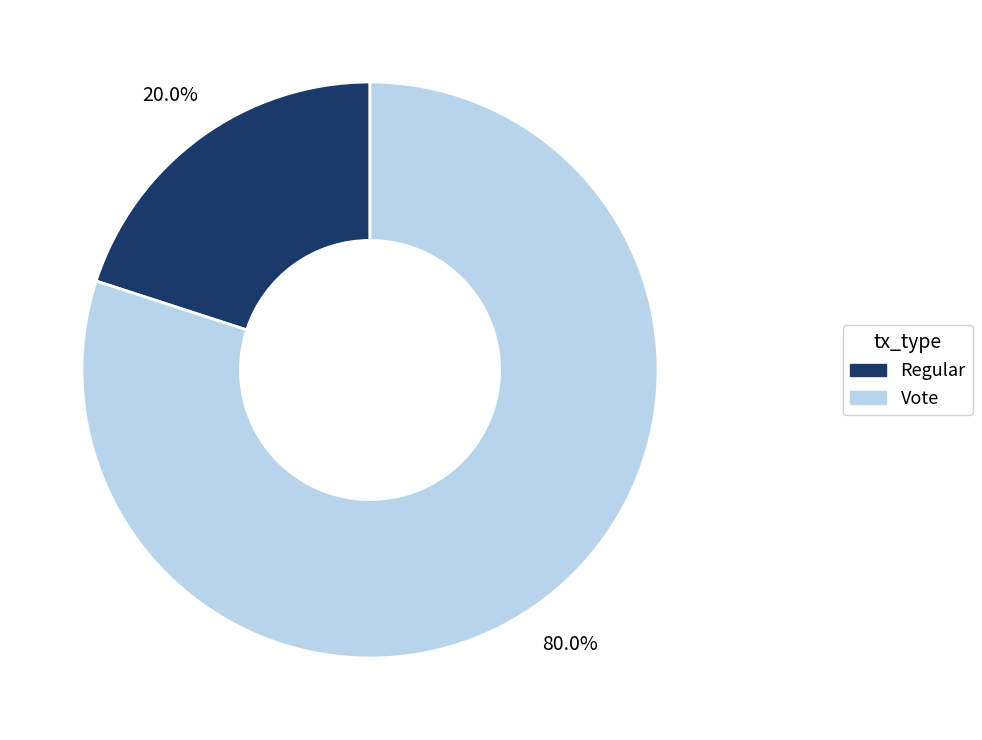

To the nearest percent, what is the difference between the largest and smallest slice percentages?

60%